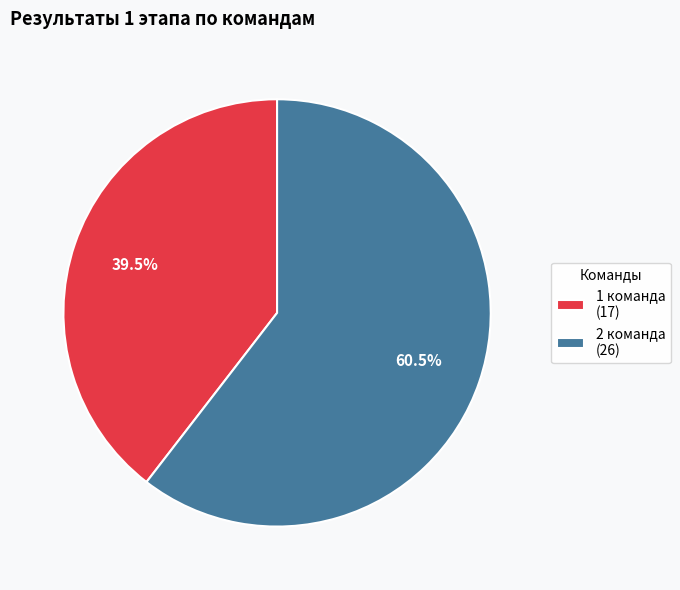

Which has a higher value, 1 команда (17) or 2 команда (26)?

2 команда (26)